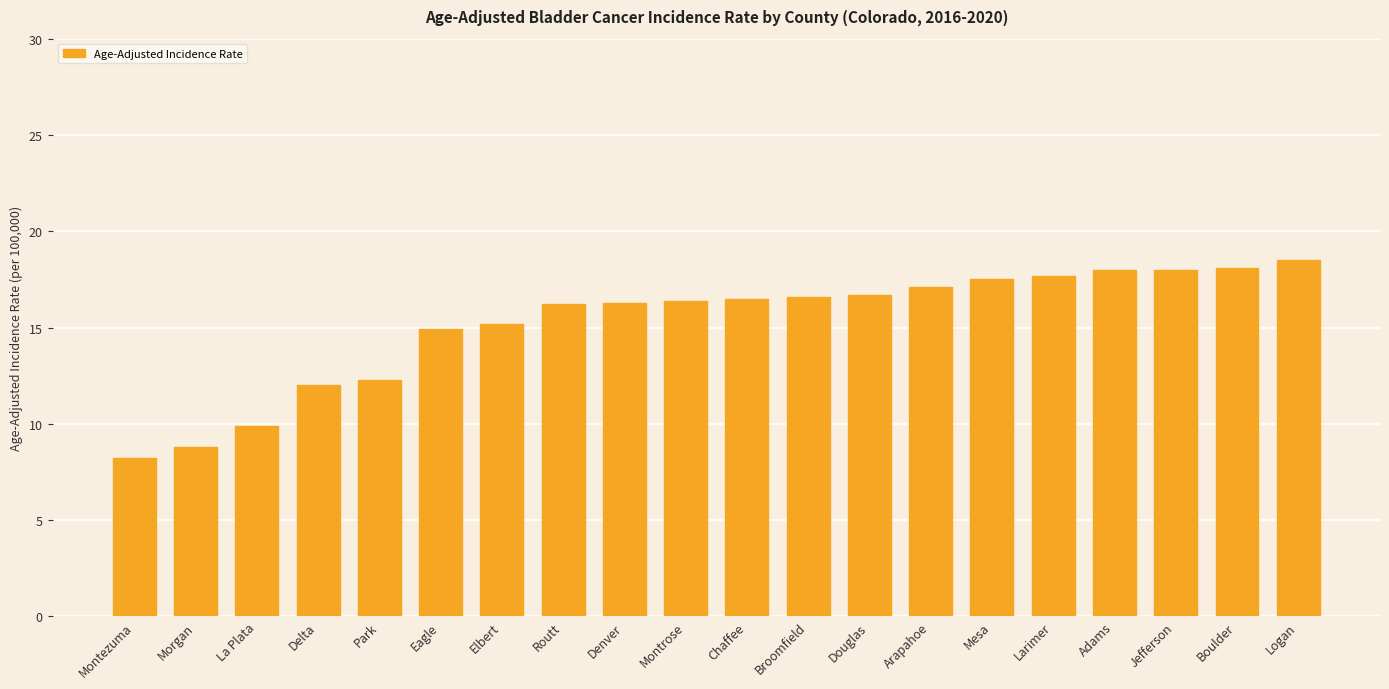

What is the difference between the maximum and minimum values?

10.3